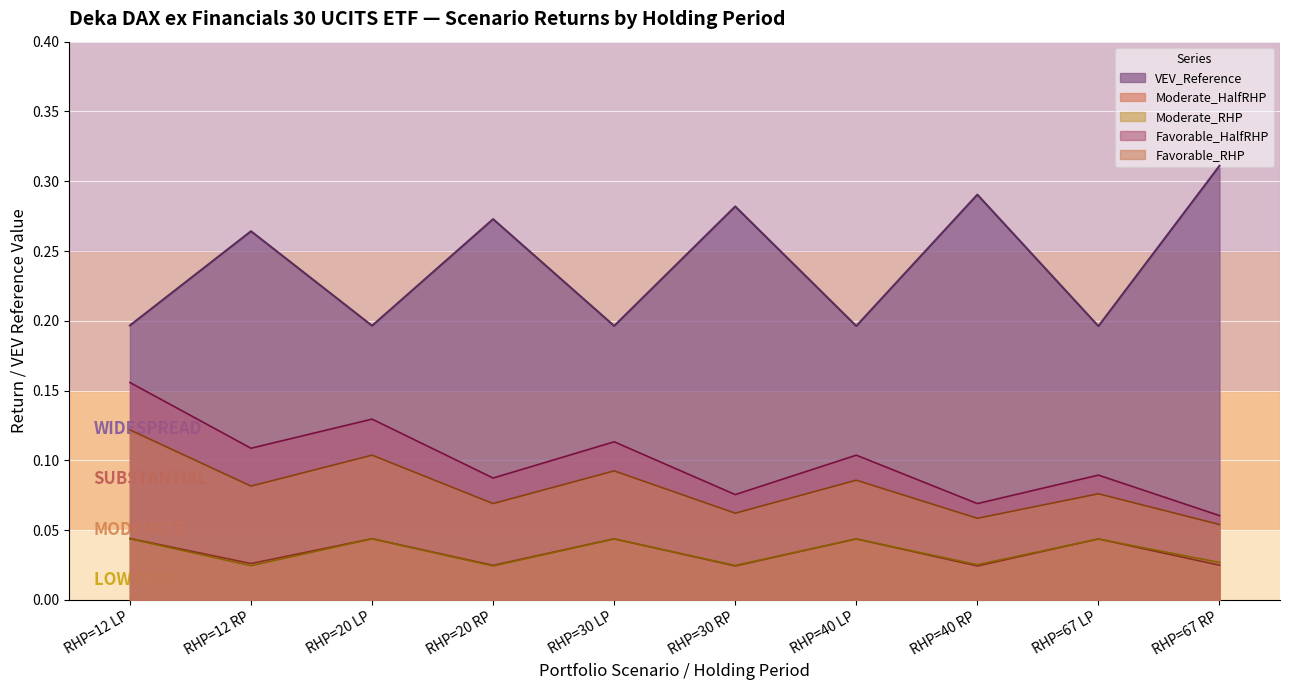

True or false: Moderate_RHP and Moderate_HalfRHP cross at least once.

True